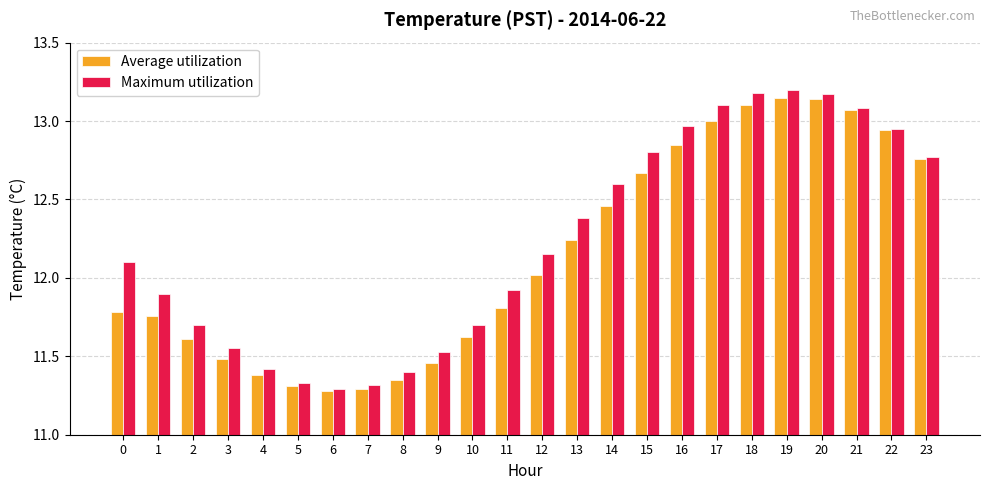

What is the value of the Maximum utilization bar at the 9th from the left?

11.4